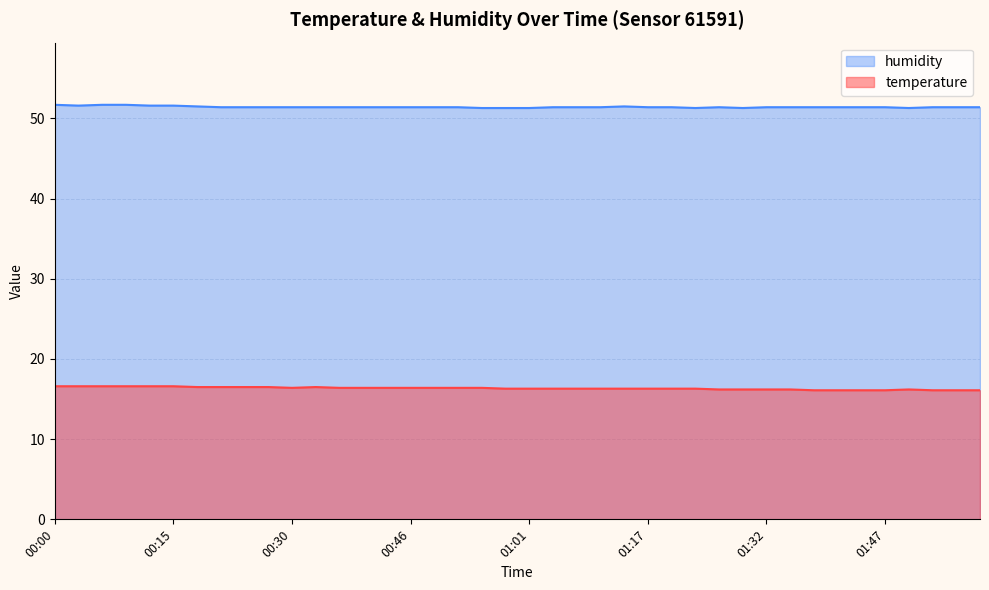

What is the sum of the temperature values at 00:55 and 00:27?

32.9